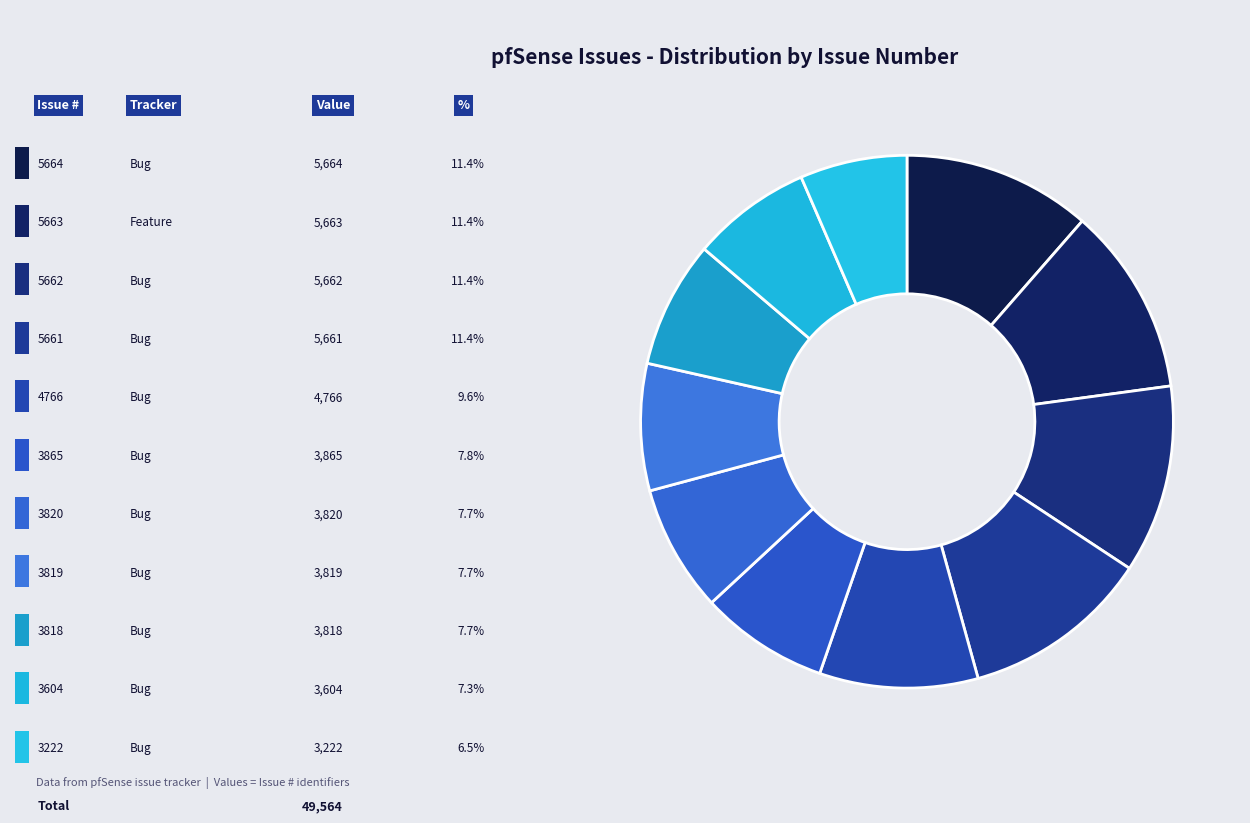

Which category has the smallest portion of the pie?

#3222 Bug